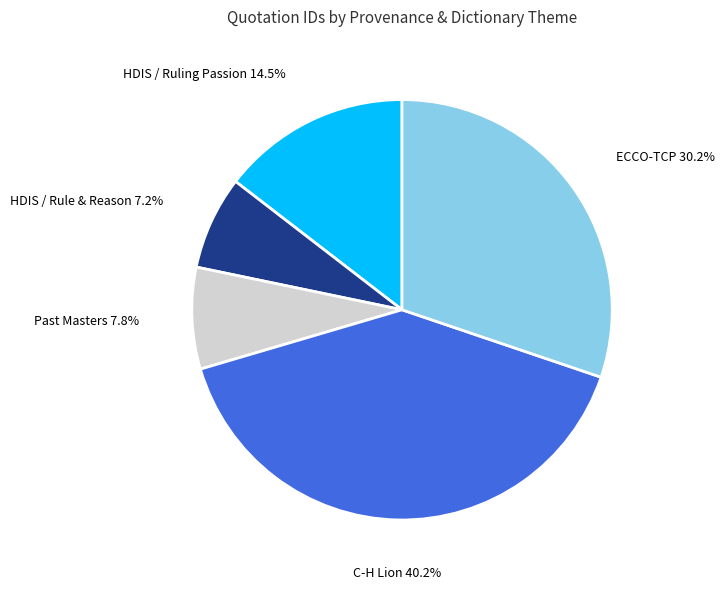

Is there any slice that represents more than half of the pie?

No